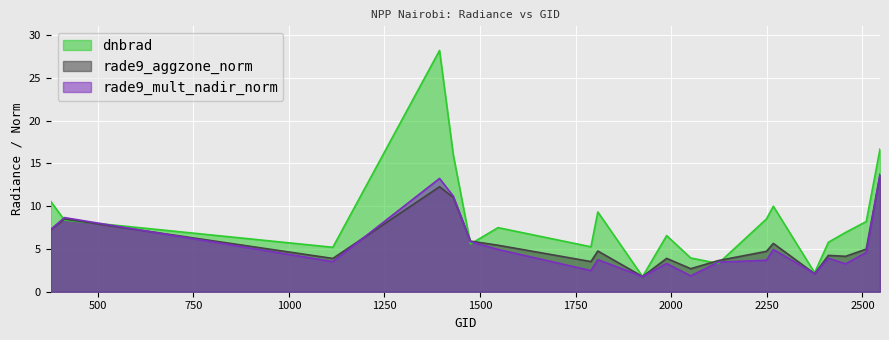

How many data points in rade9_aggzone_norm are less than 4?

7